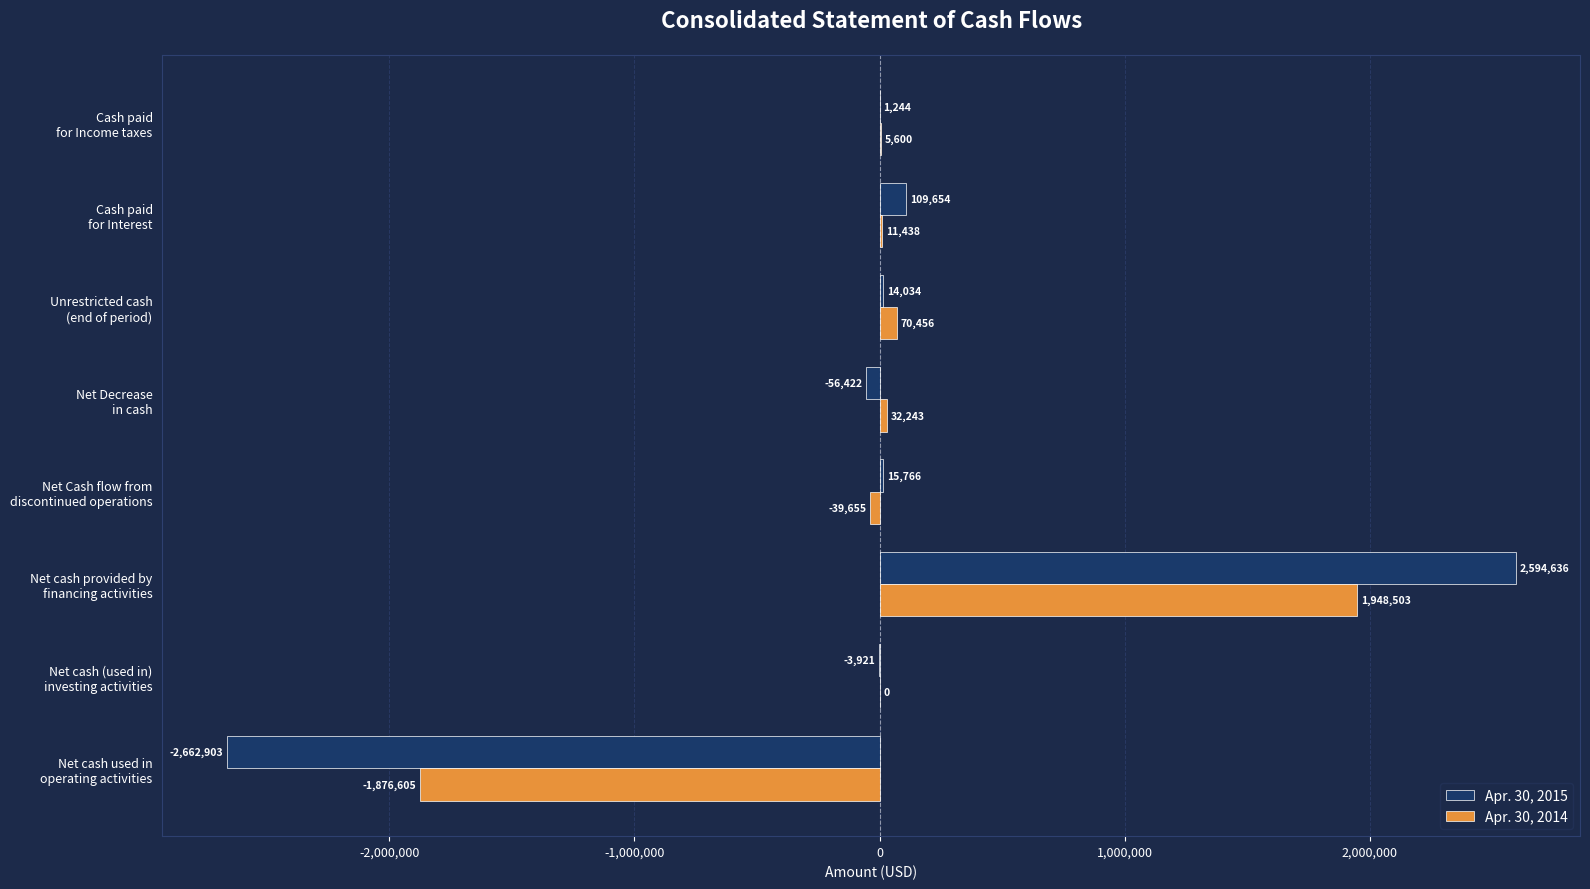

Which series has the largest total across all categories?

Apr. 30, 2014